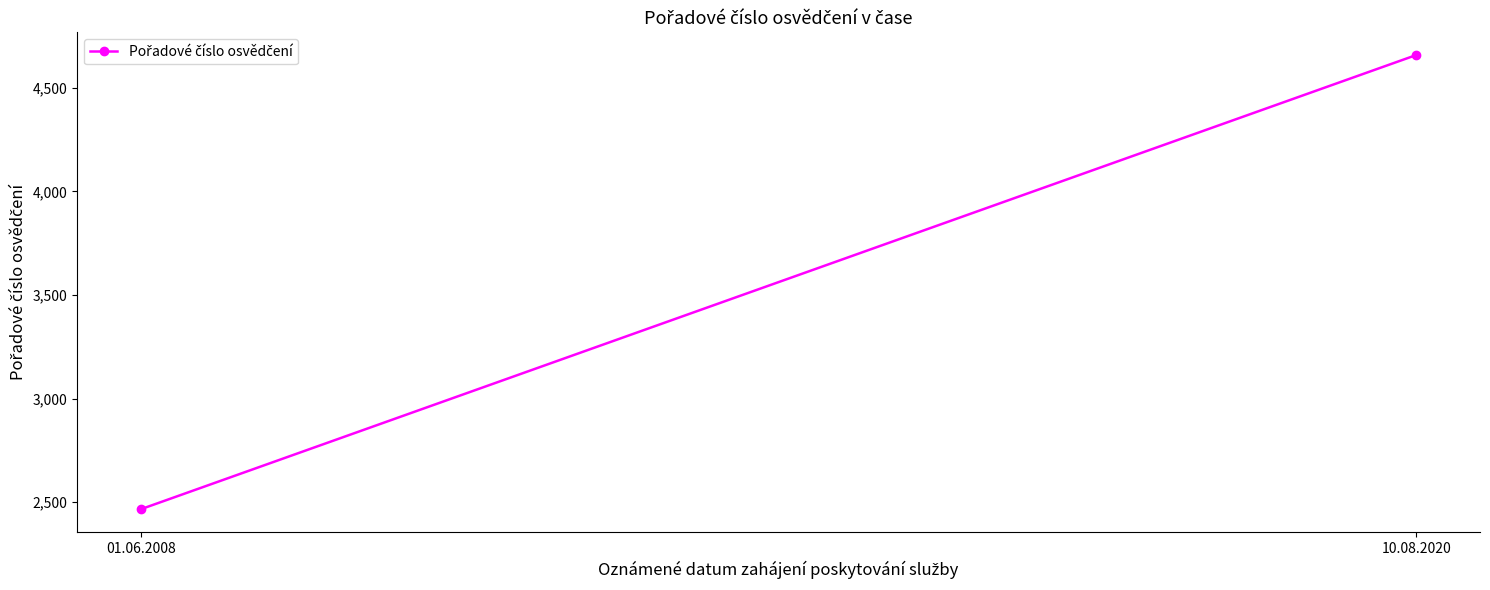

Reading right to left, what are all the values shown in this chart?

10.08.2020=4658	01.06.2008=2466